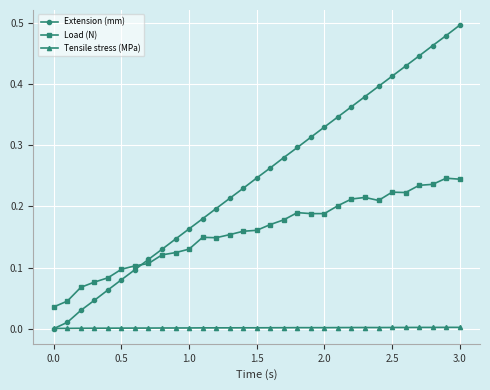

At how many categories does at least one series exceed 0?

31